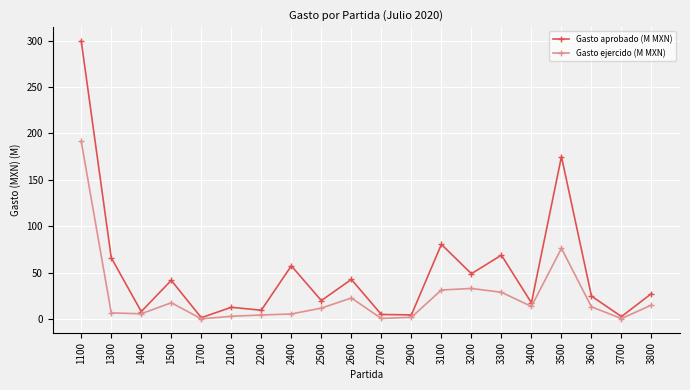

What is the difference between the Gasto aprobado (M MXN) values at 2400 and 3100?

23.1